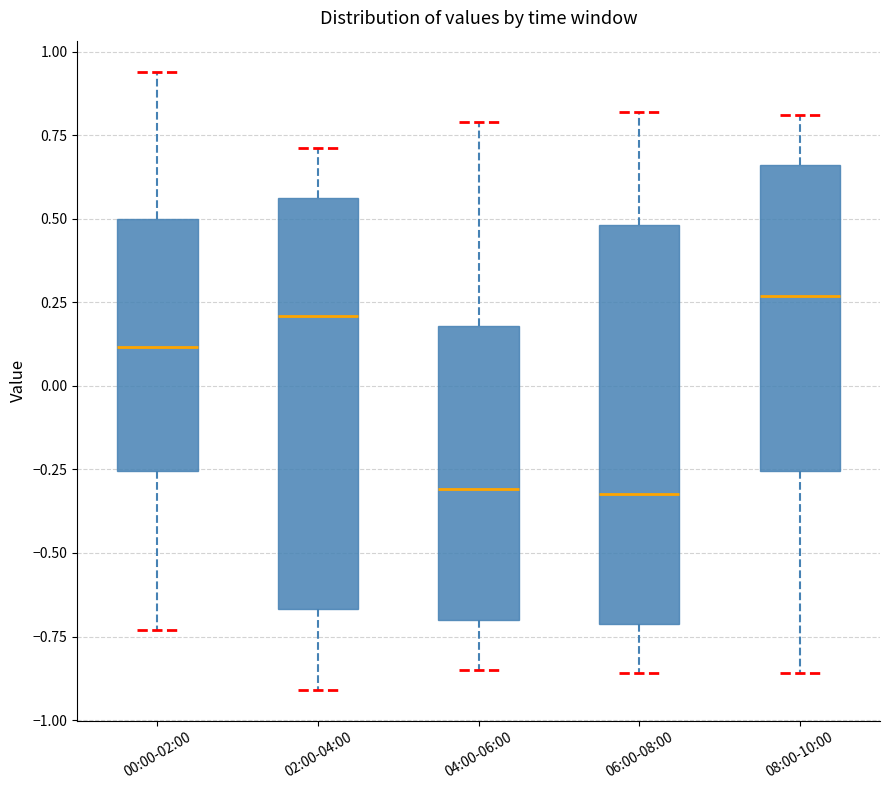

Reading left to right, transcribe this box plot: for each box, give where its median line is, the range the box spans, and where its two whiskers end, as read against the y-axis. The values are not printed on the chart, so give them approximately, as read against the axis.

00:00-02:00: median 0.10, box -0.25 to 0.50, whiskers -0.75 to 0.95
02:00-04:00: median 0.20, box -0.65 to 0.55, whiskers -0.90 to 0.70
04:00-06:00: median -0.30, box -0.70 to 0.20, whiskers -0.85 to 0.80
06:00-08:00: median -0.30, box -0.70 to 0.50, whiskers -0.85 to 0.80
08:00-10:00: median 0.25, box -0.25 to 0.65, whiskers -0.85 to 0.80